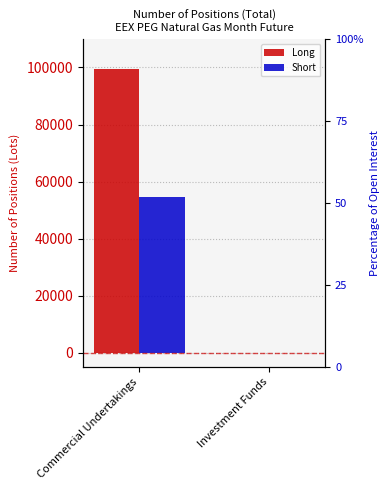

Which label corresponds to the smallest value in the chart?

Investment Funds